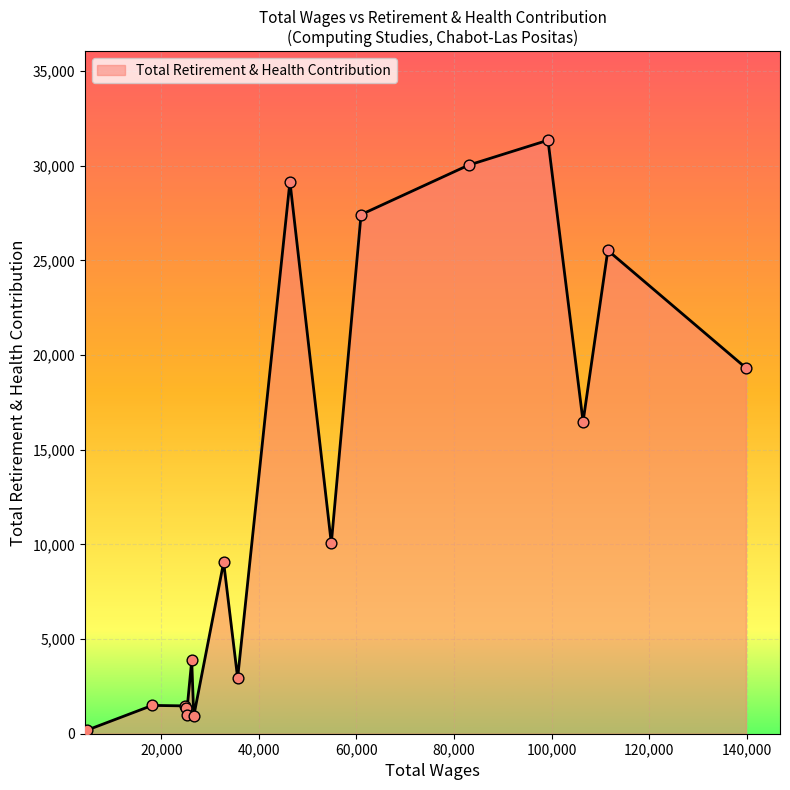

What is the difference between the maximum and minimum values?

31154